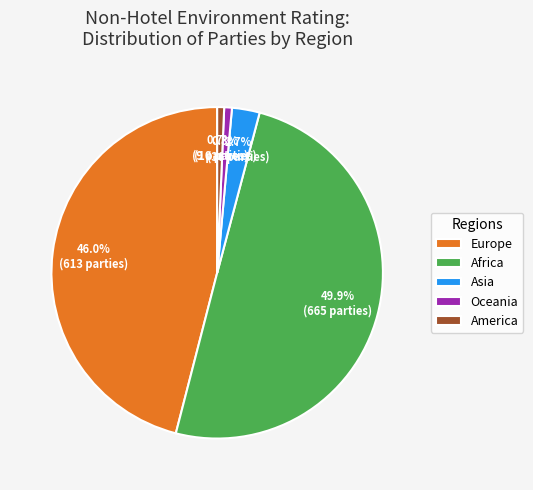

To the nearest percent, what is the difference between the largest and smallest slice percentages?

49%